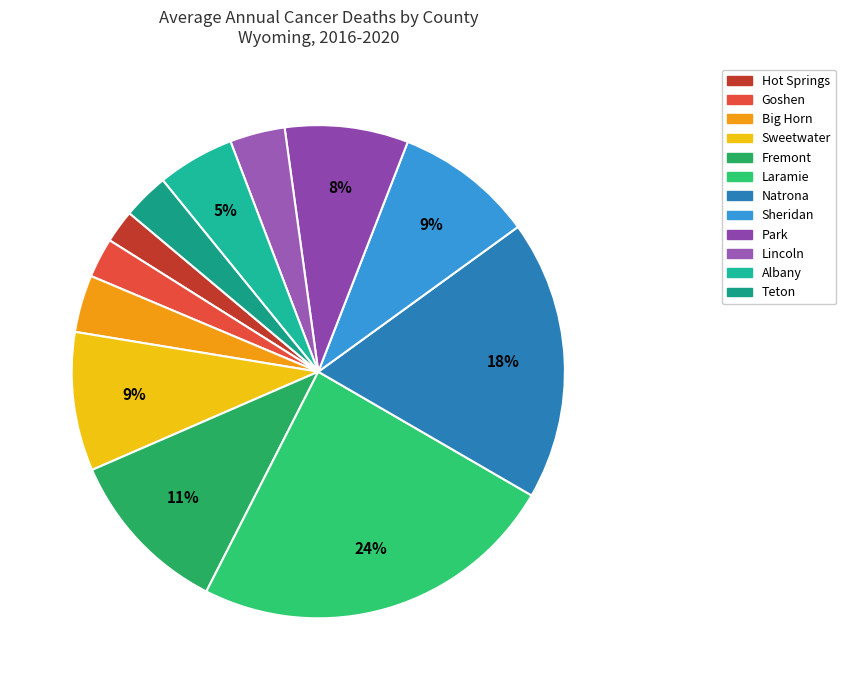

Which slice is the largest?

Laramie